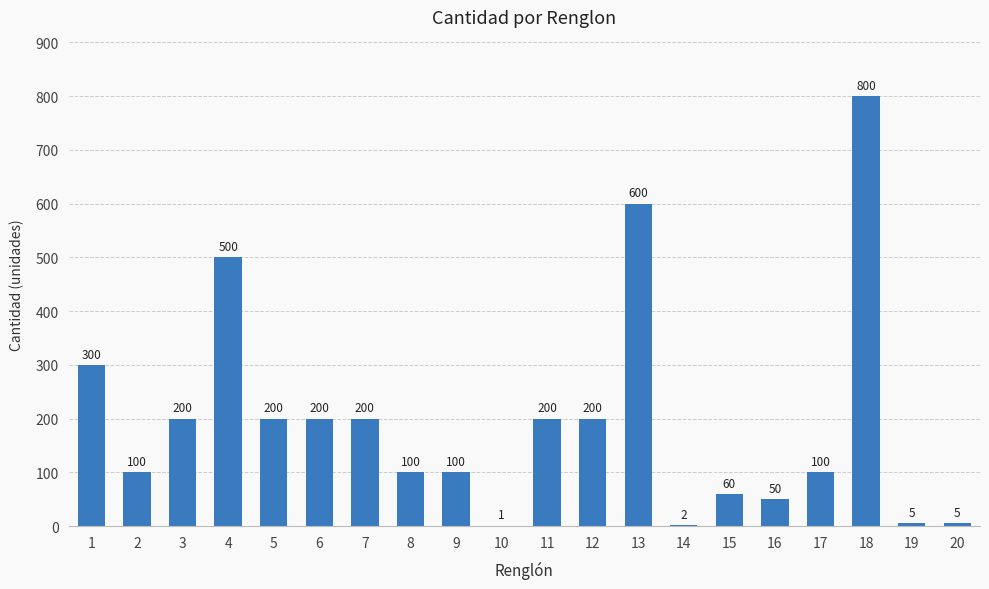

What is the sum of all values?

3923